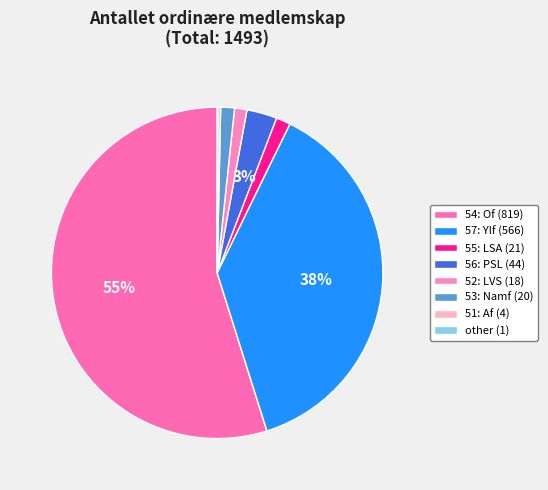

What is the ratio of the value at 55: LSA to the value at 51: Af?

5.2